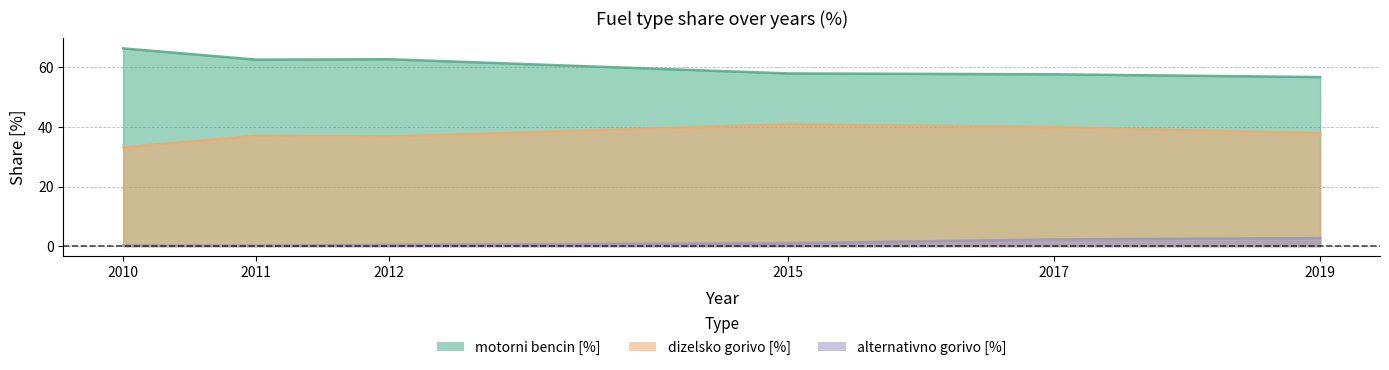

What value does the motorni bencin [%] series have at 2010?

66.4